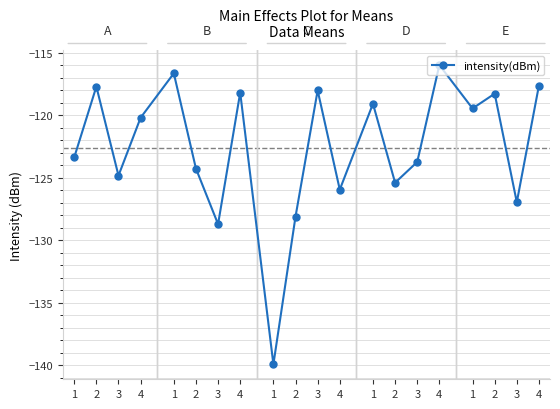

True or false: there are more than 2 points higher than both neighbors.

True